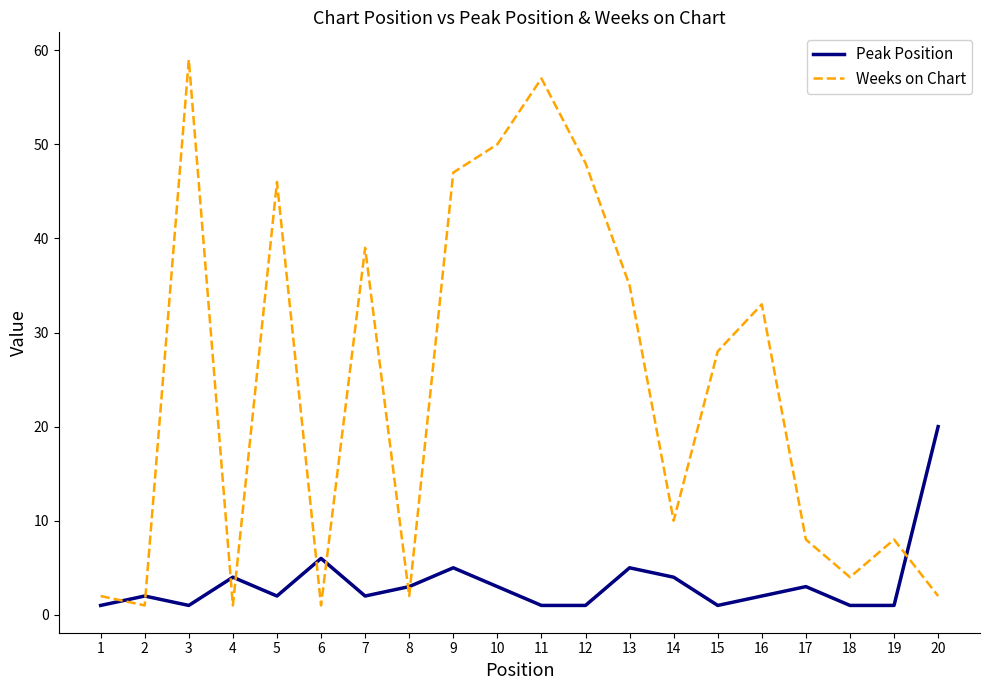

What is the maximum value for Weeks on Chart?

59